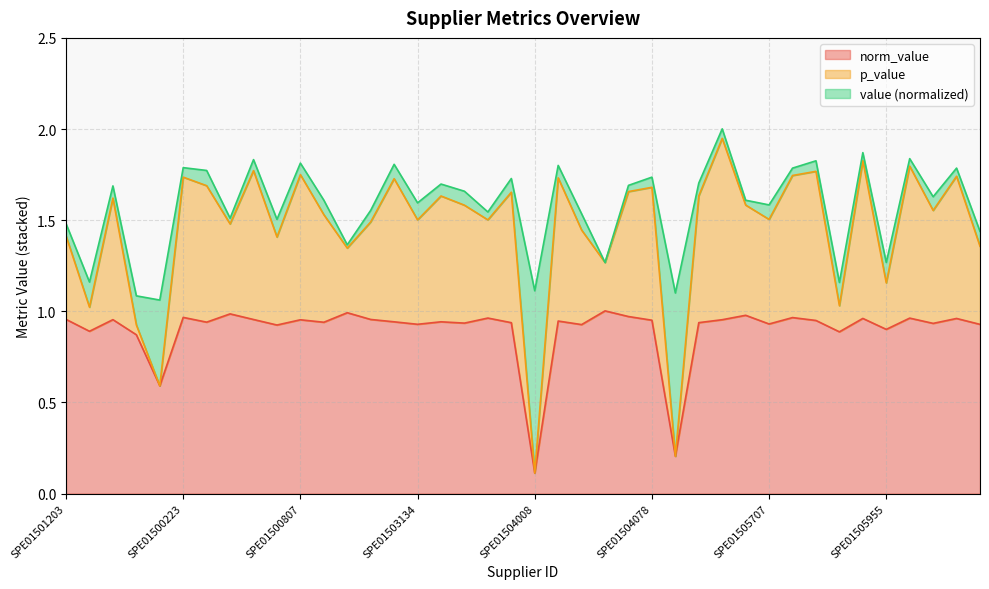

At which label does norm_value reach its minimum?

SPE01504008